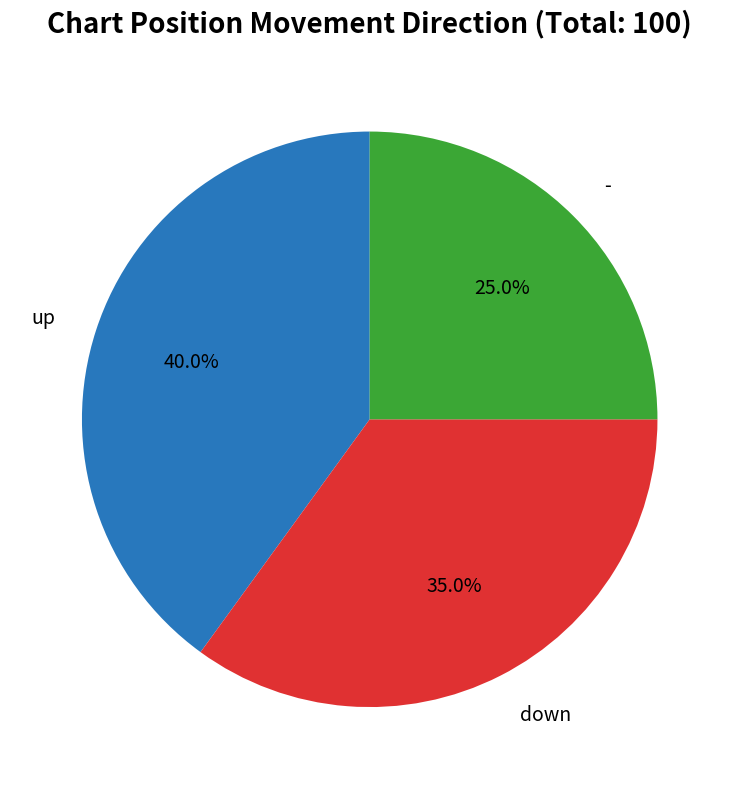

Is there any slice that represents more than half of the pie?

No